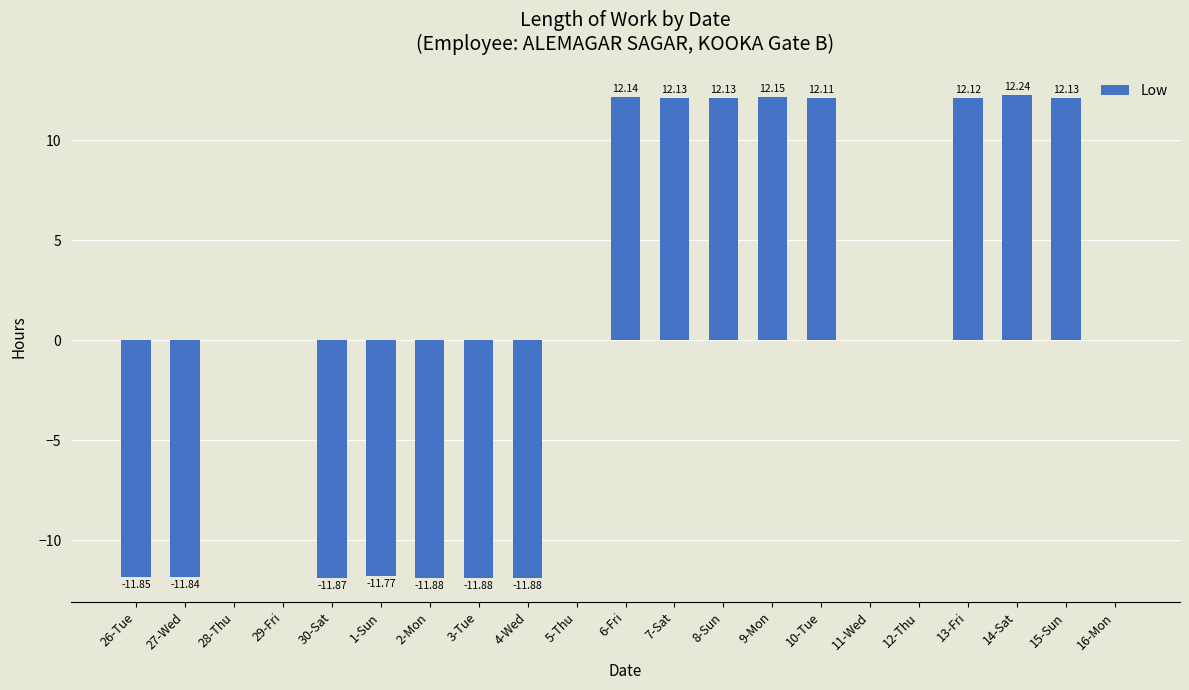

What is the change in value from 27-Wed to 29-Fri?

+11.8